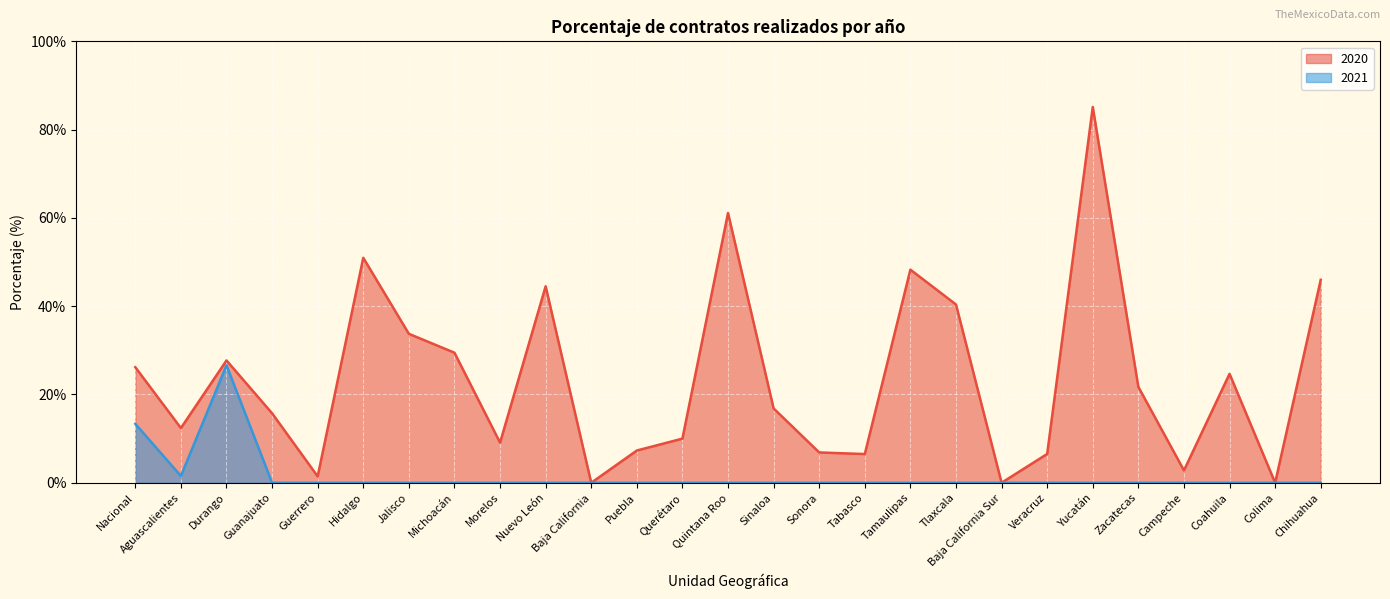

What is the total value across all series at Campeche?

2.8